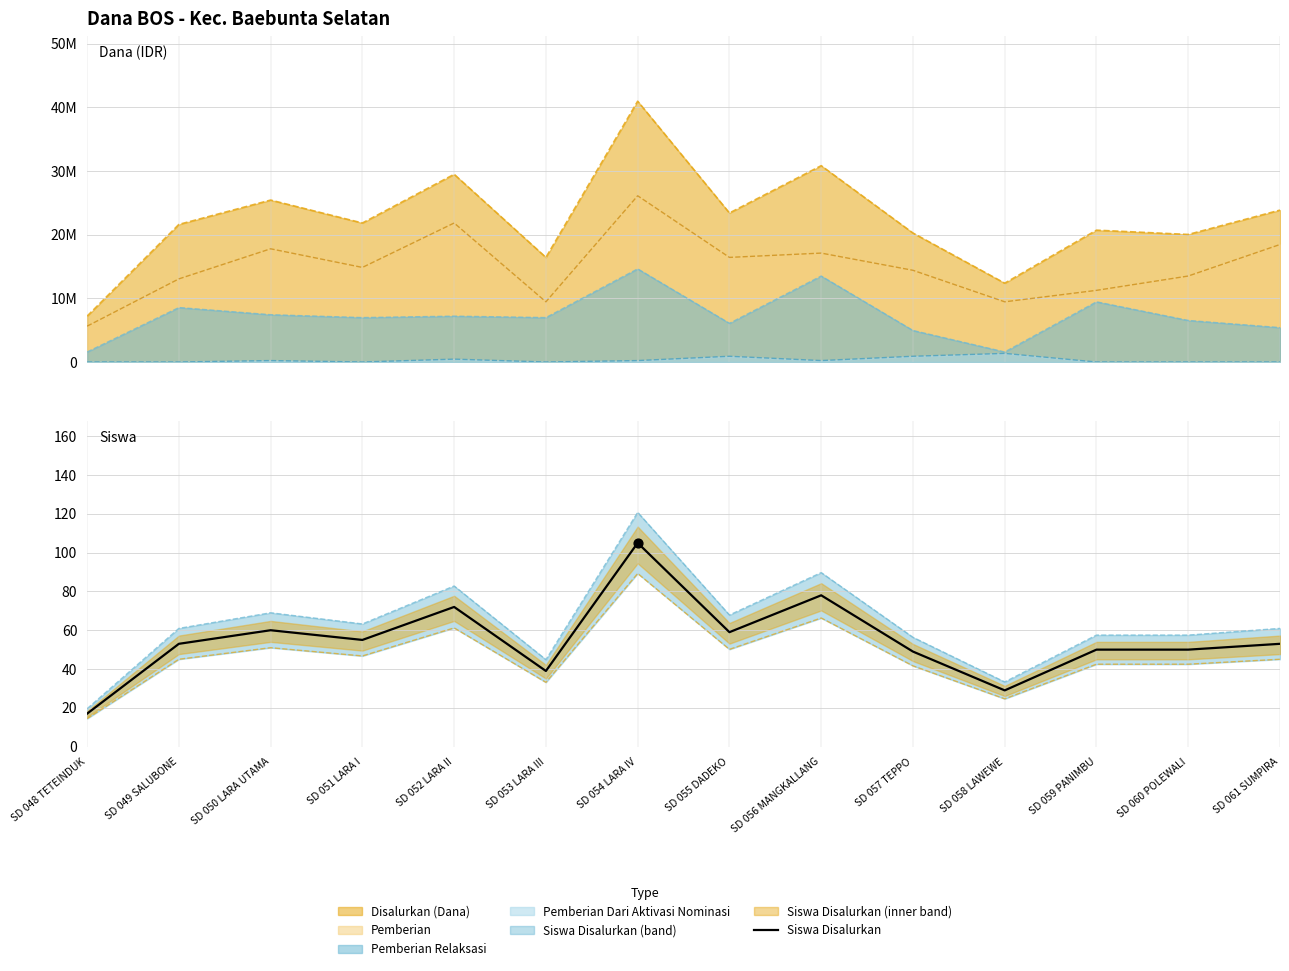

What is the change in value from SD 058 LAWEWE to SD 059 PANIMBU?

+21